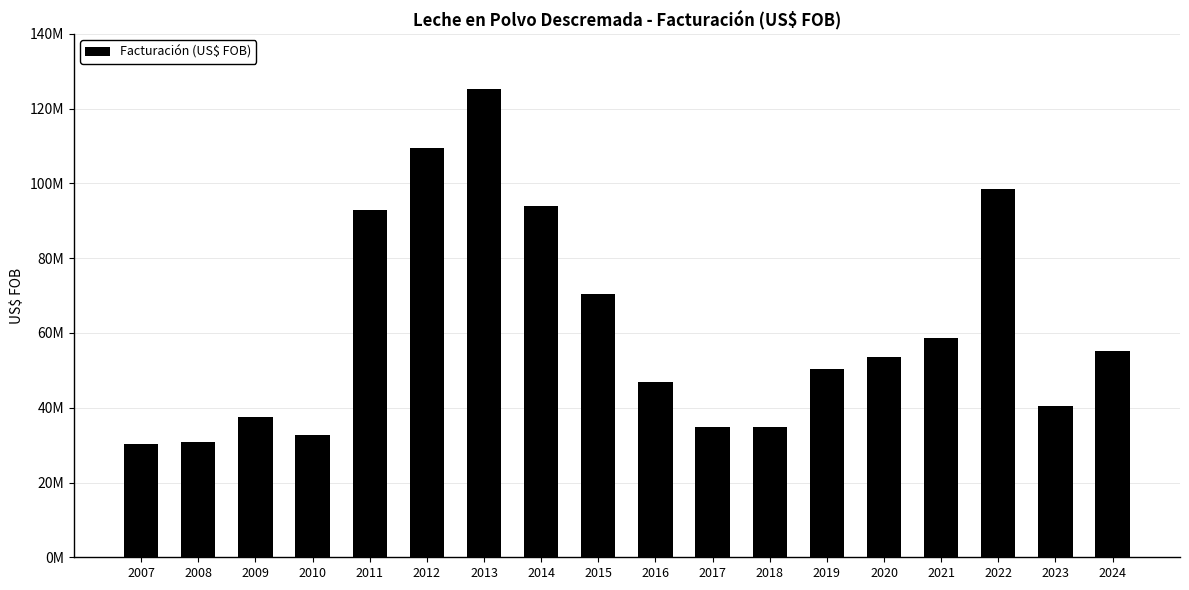

Does the chart contain any negative values?

No